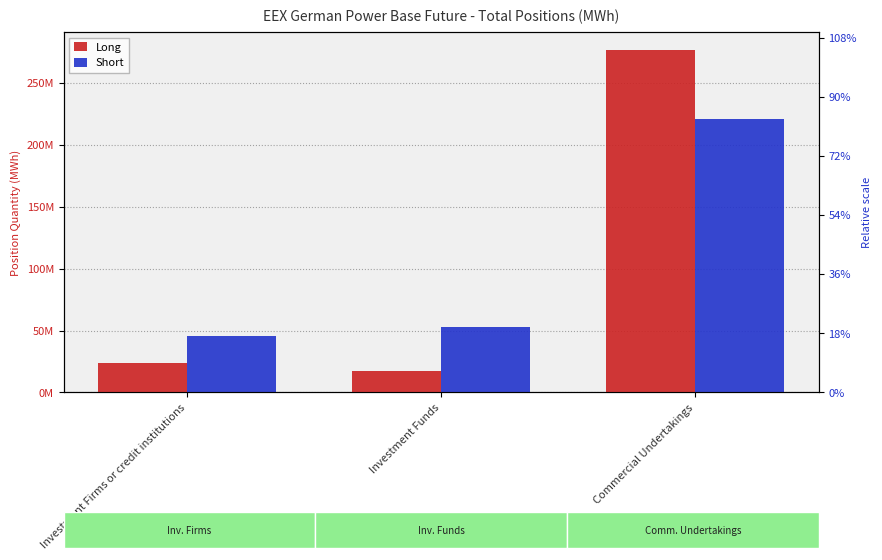

Is the value of Short at Commercial Undertakings greater than the value of Long at Investment Firms or credit institutions?

Yes